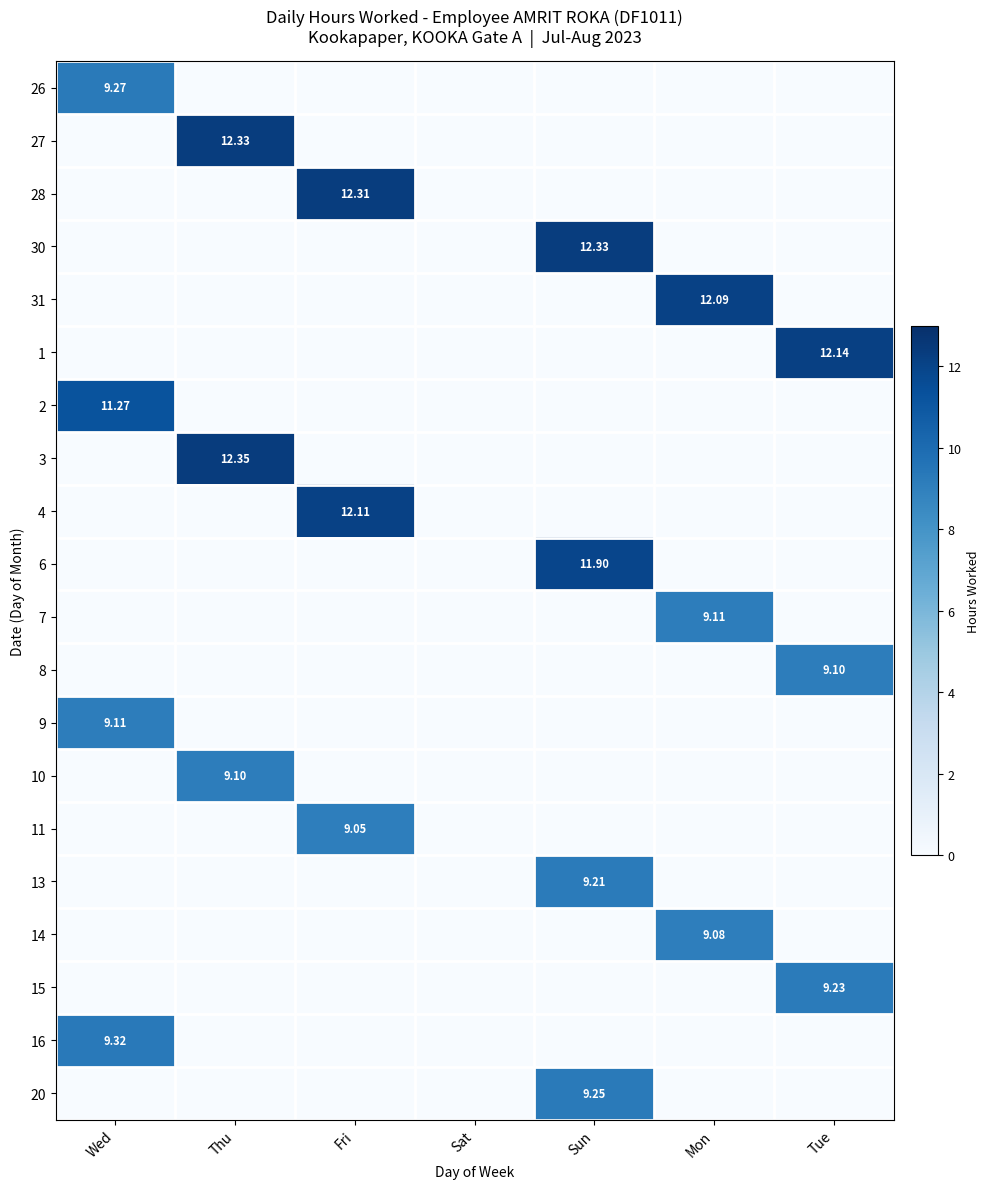

Rank the series by their maximum value, from lowest to highest.

11, 14, 8, 10, 7, 9, 13, 15, 20, 26, 16, 2, 6, 31, 4, 1, 28, 27, 30, 3